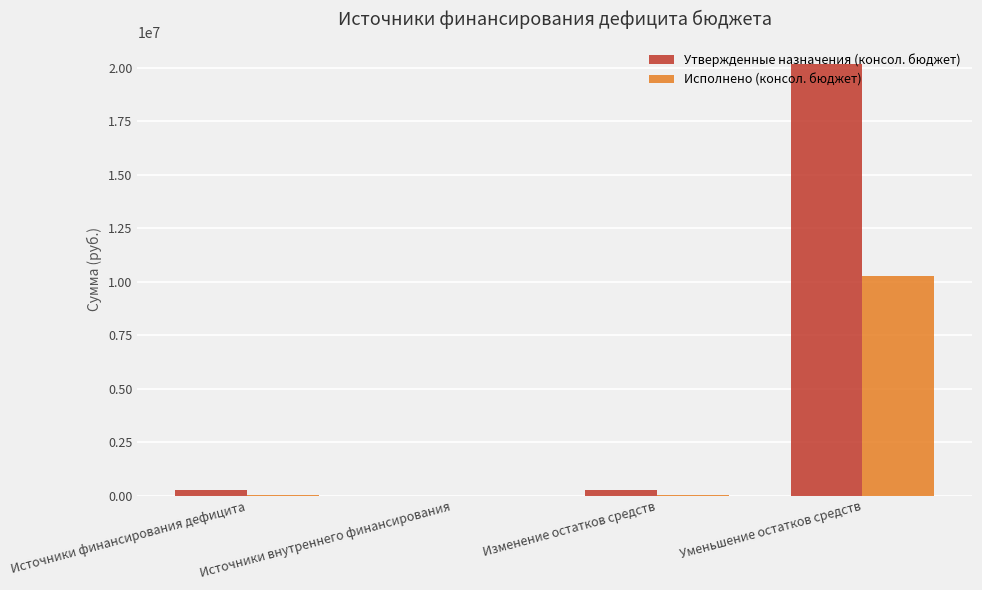

What is the sum of all Исполнено (консол. бюджет) values?

10311884.2